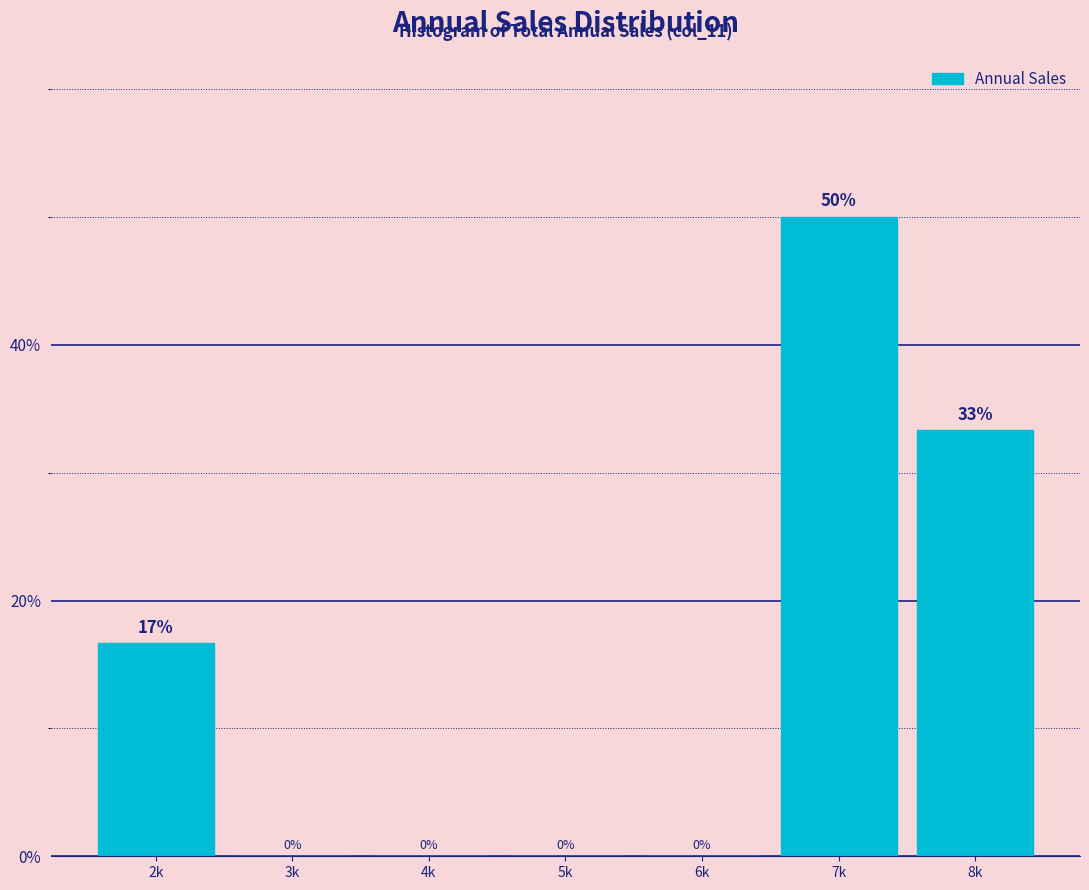

What is the greatest value displayed?

50.0